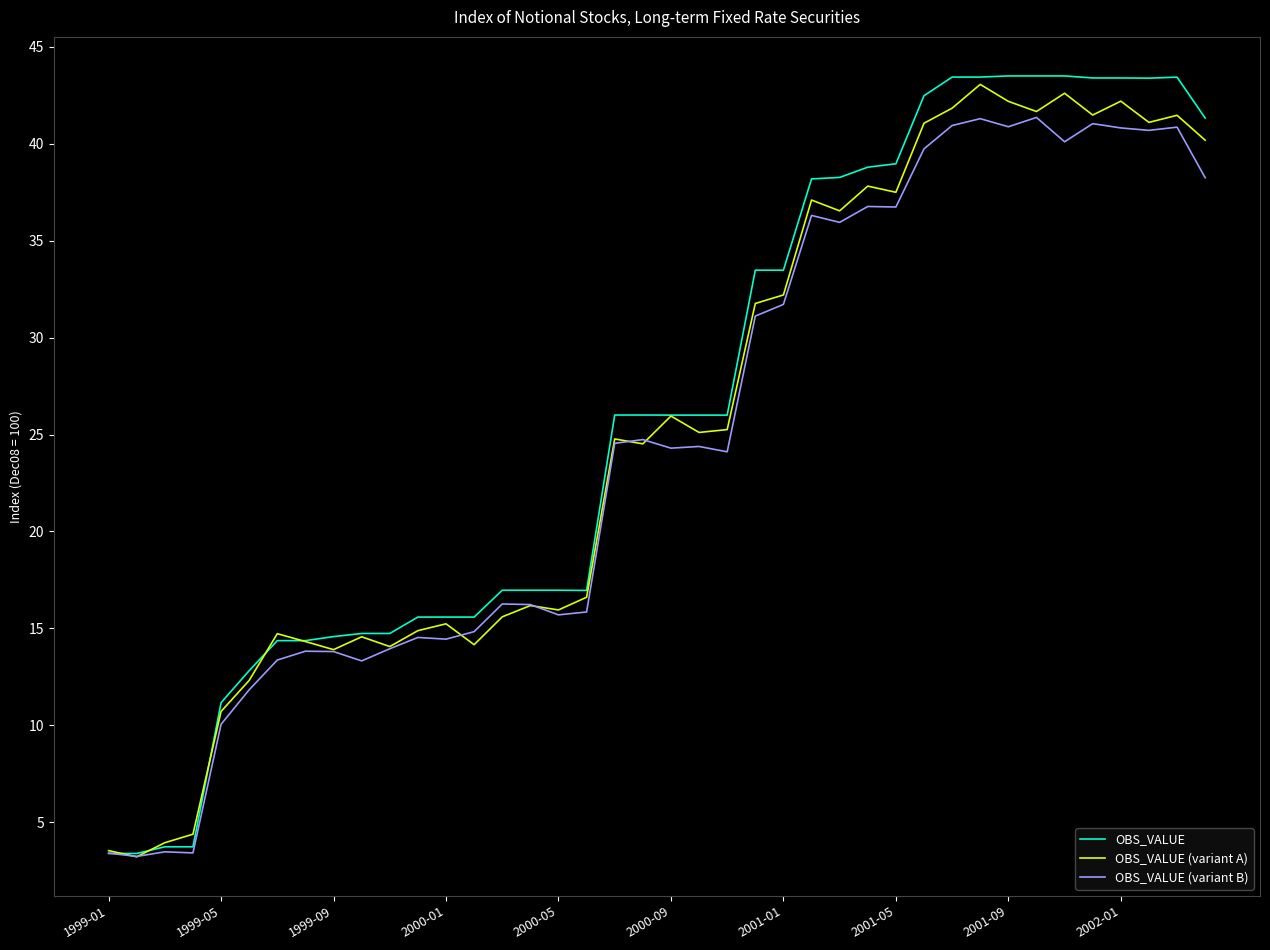

What is the maximum value for OBS_VALUE (variant B)?

41.4